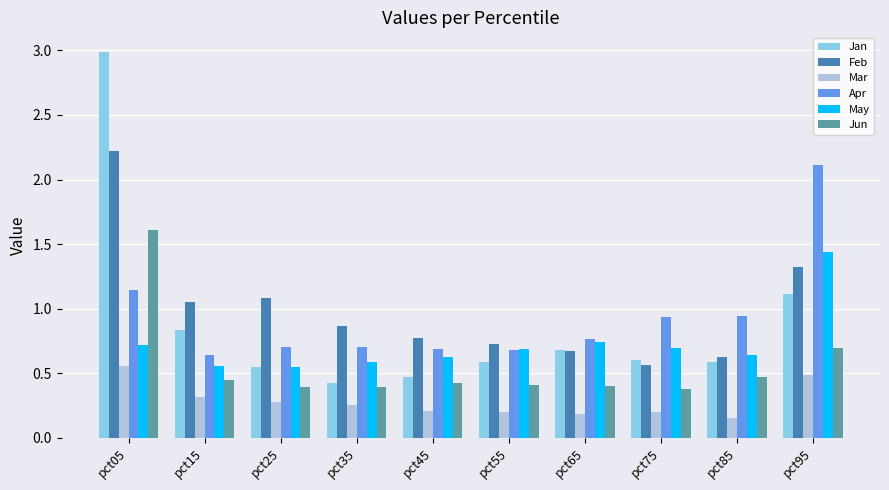

What is the difference between the highest and lowest values at pct95?

1.6